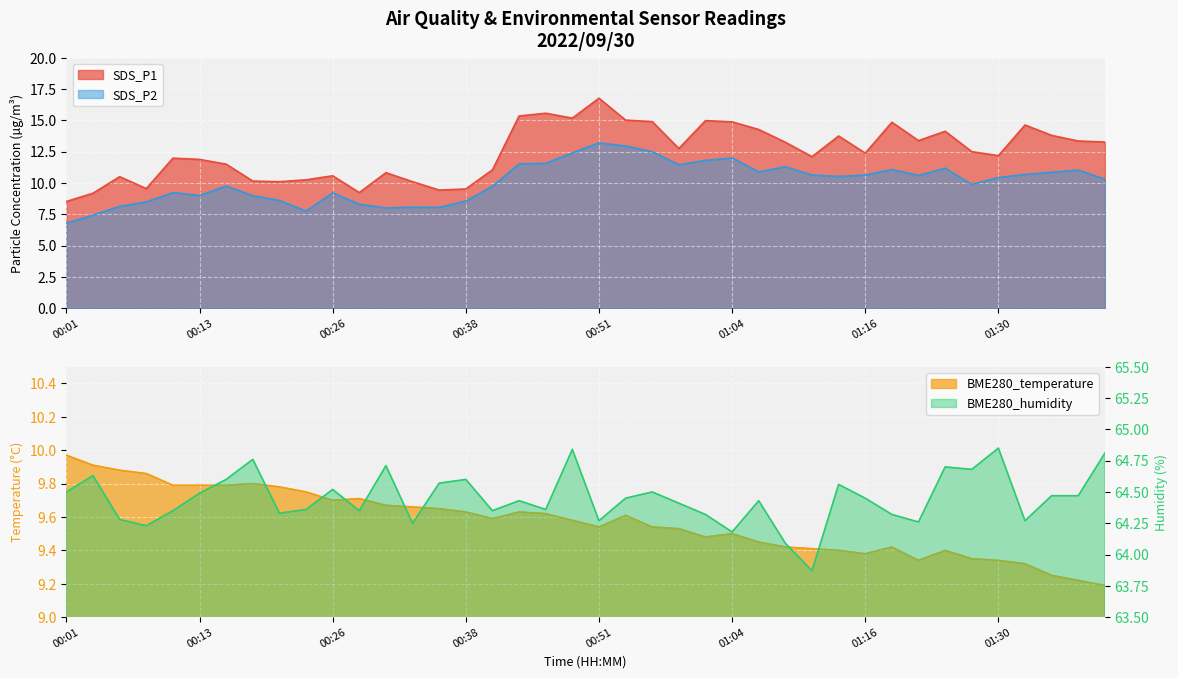

Which series has the largest range (max minus min)?

SDS_P1